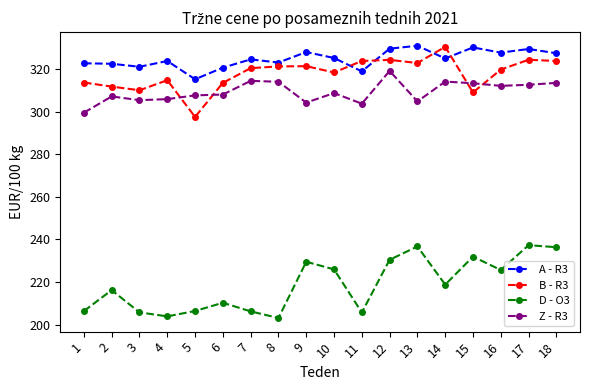

The B - R3 series shows 436.5 at 16. True or false?

False